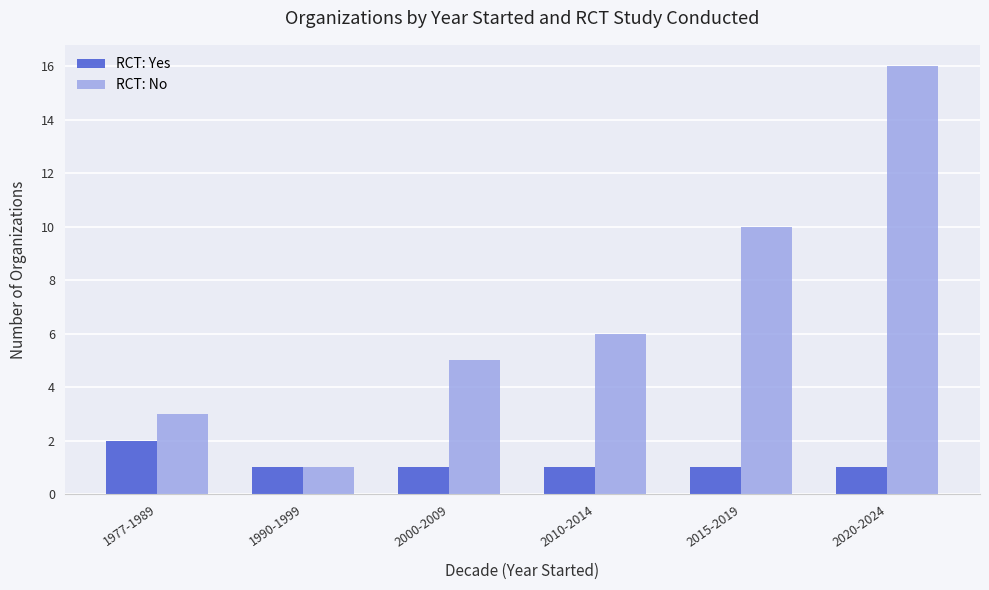

What position from the left is 2020-2024?

6